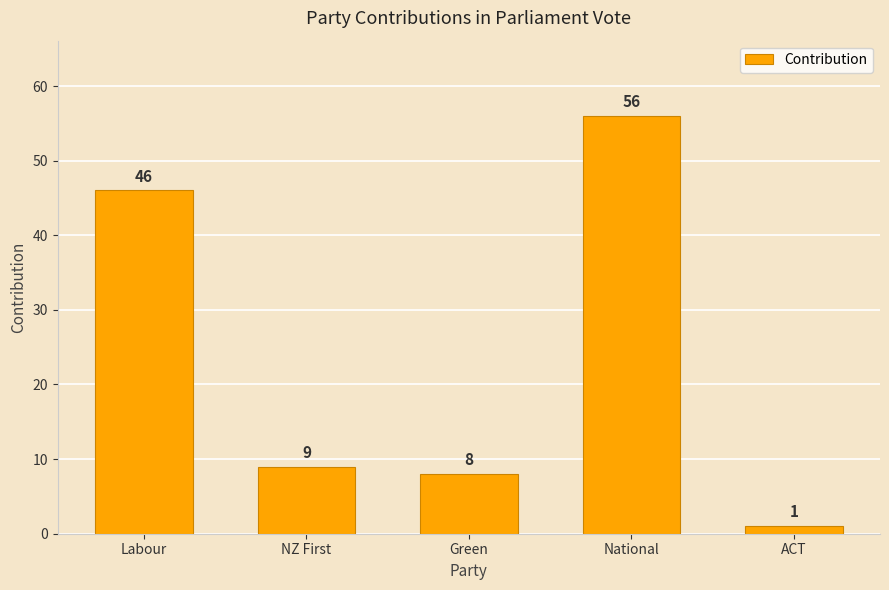

How many distinct data groups are displayed?

1